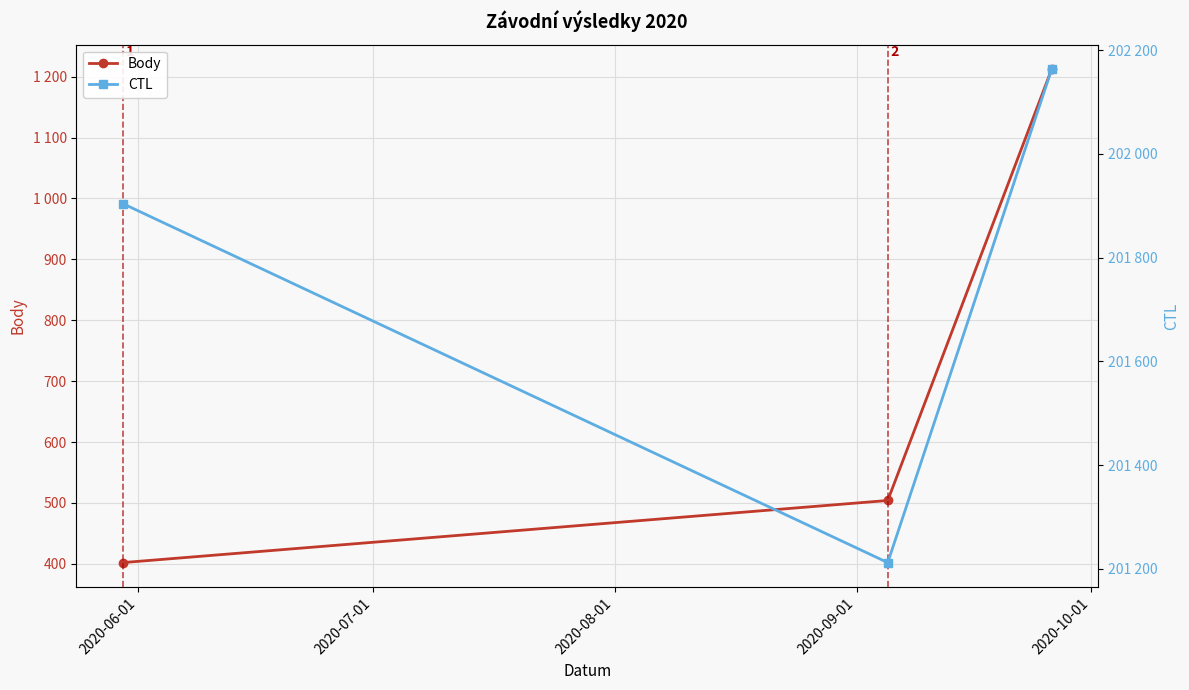

List the series in order of their peak value, lowest first.

Body, CTL